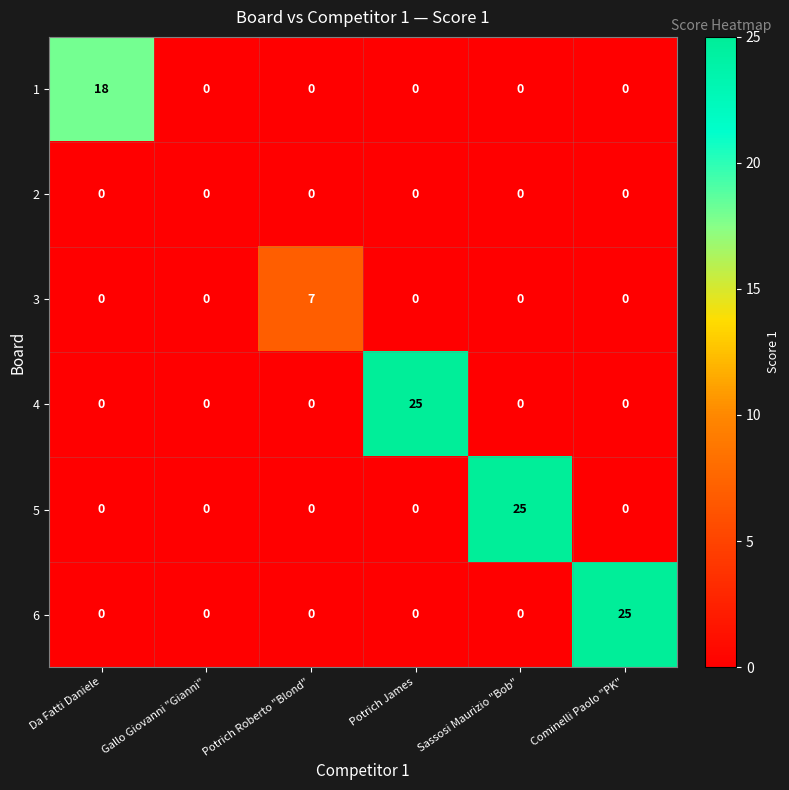

What is the maximum value for 5?

25